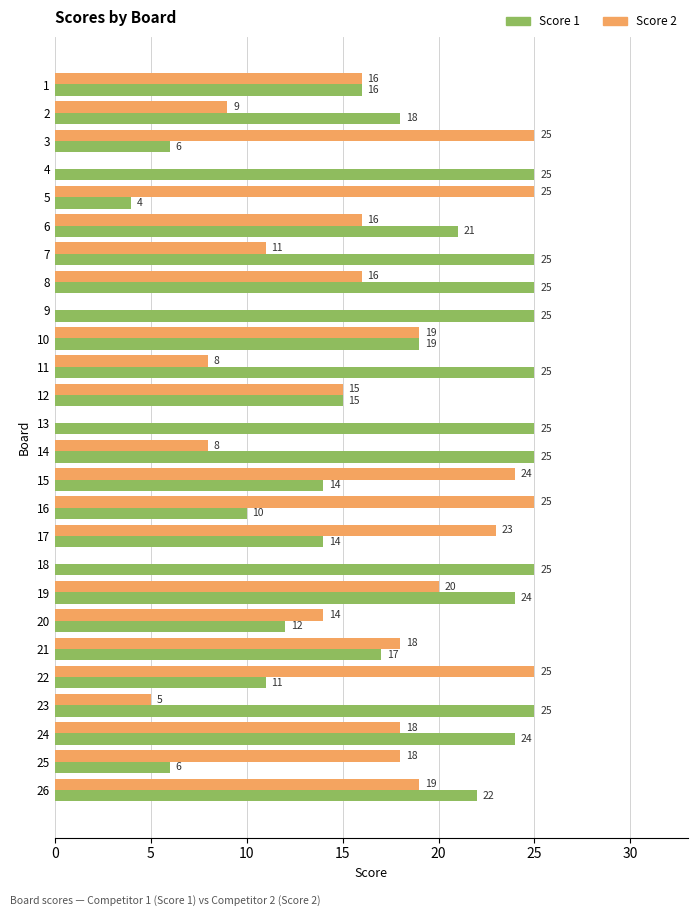

Which series has the largest total across all categories?

Score 1